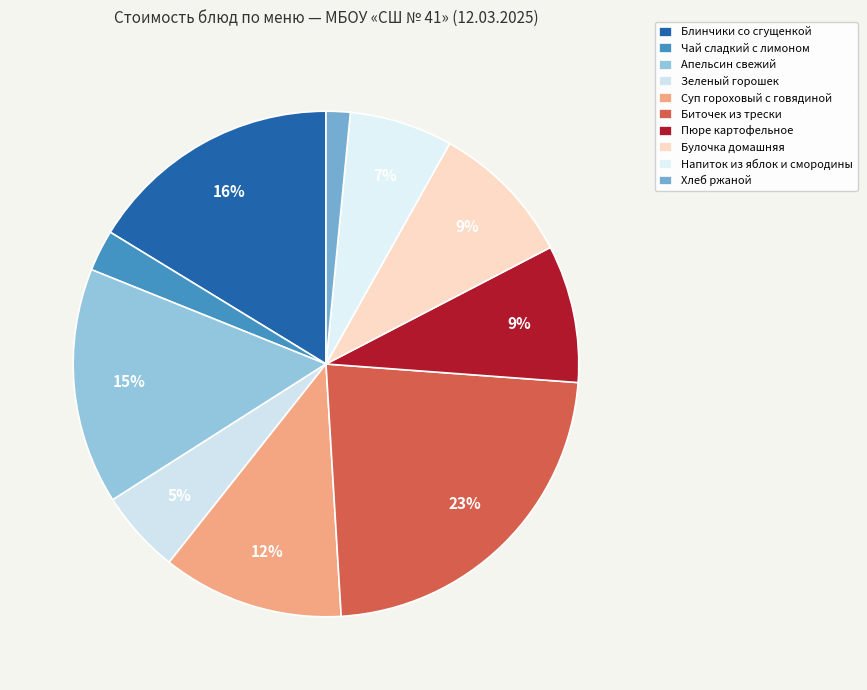

How many segments does this pie chart have?

10